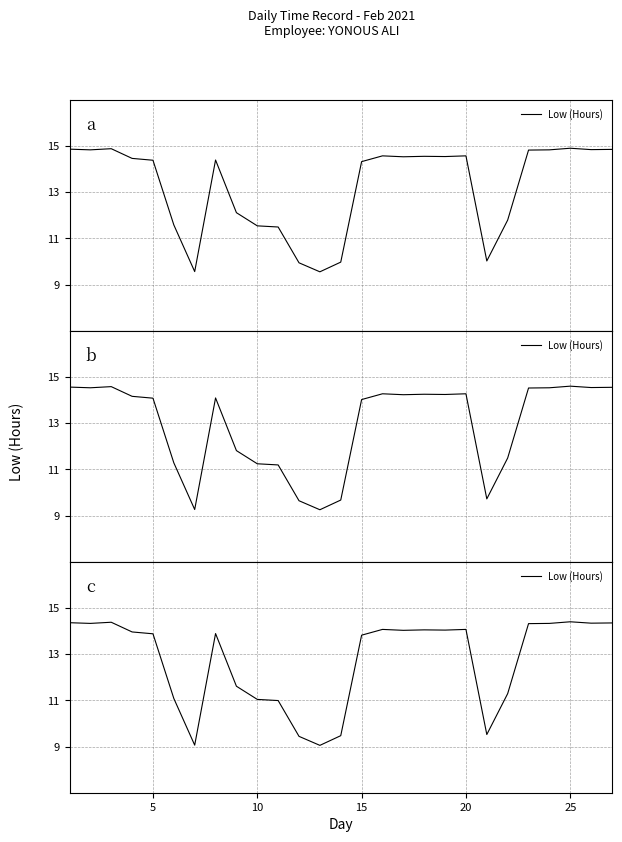

How many lines are shown in the chart?

1